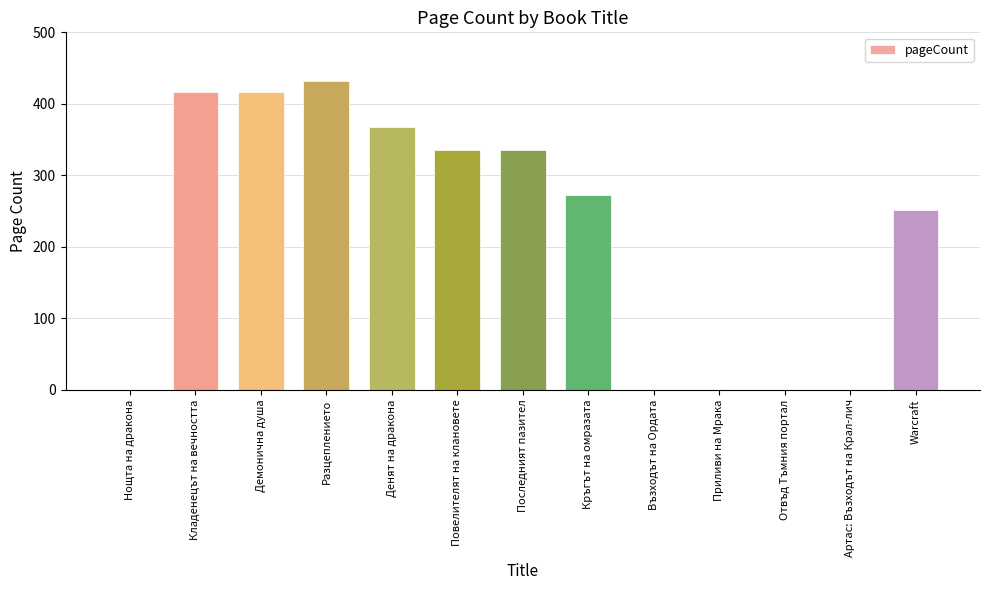

Reading left to right, what are all the values shown in this chart?

Нощта на дракона=0	Кладенецът на вечността=416	Демонична душа=416	Разцеплението=432	Денят на дракона=368	Повелителят на клановете=336	Последният пазител=336	Кръгът на омразата=272	Възходът на Ордата=0	Приливи на Мрака=0	Отвъд Тъмния портал=0	Артас: Възходът на Крал-лич=0	Warcraft=252